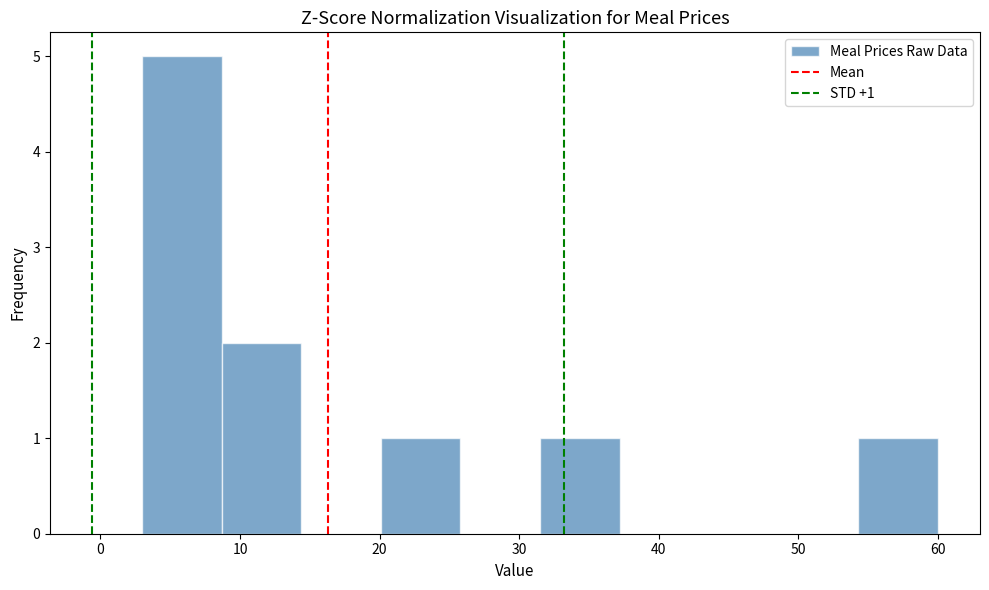

Which range on the x-axis has the tallest bar?

3.0 to 8.7